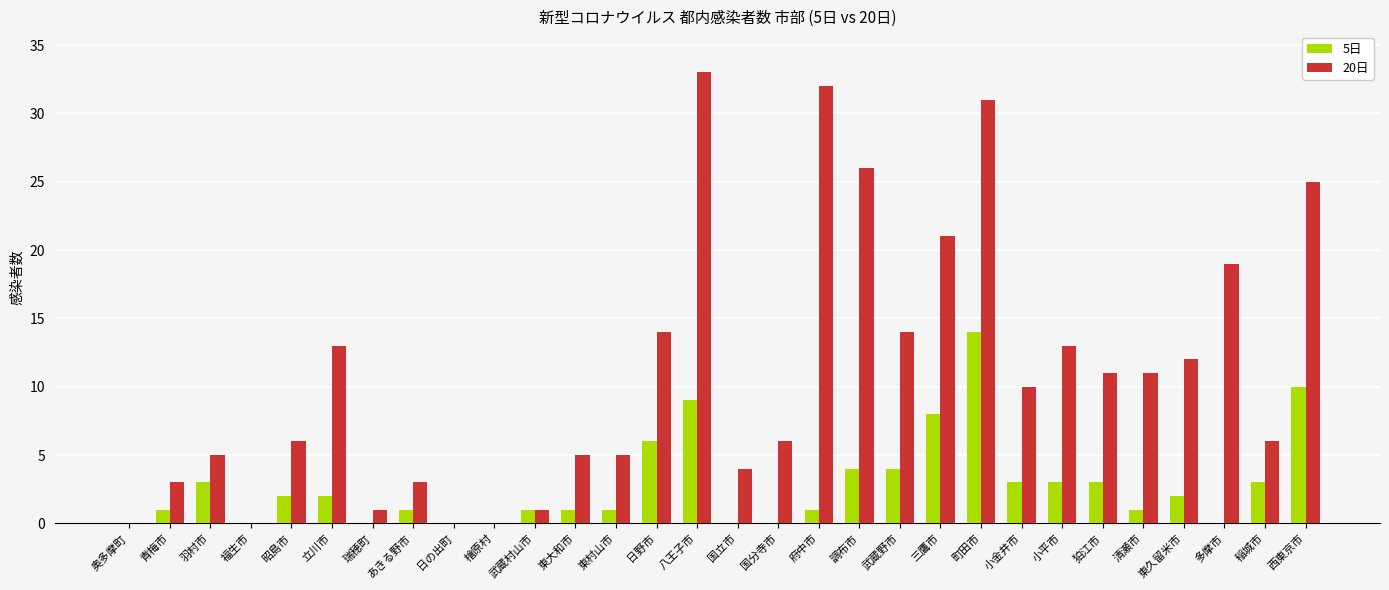

How many data points does each series have?

30